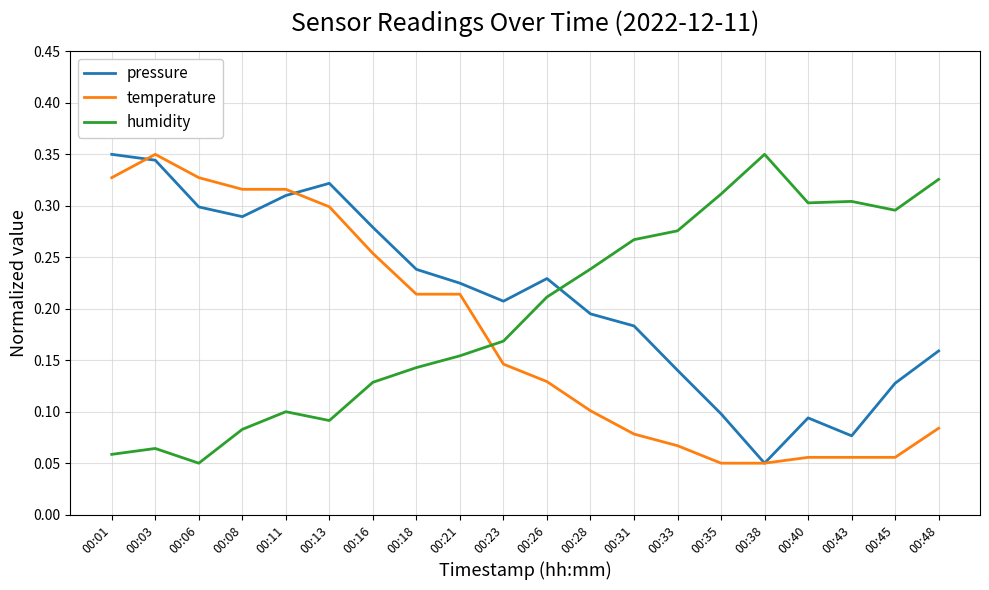

What is the total value across all series at 00:35?

0.5